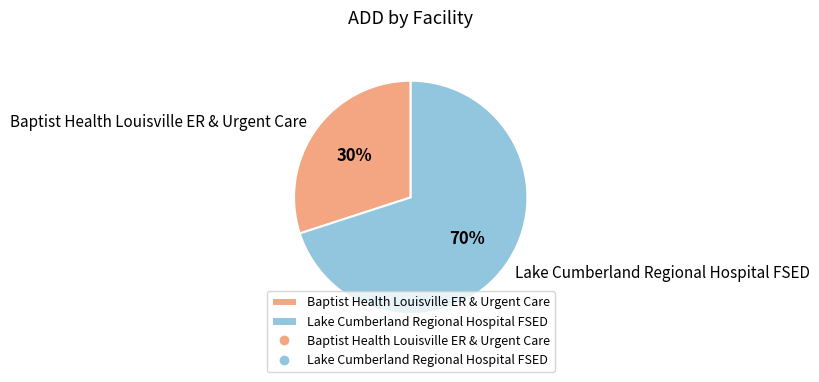

Does any single category account for the majority?

Yes